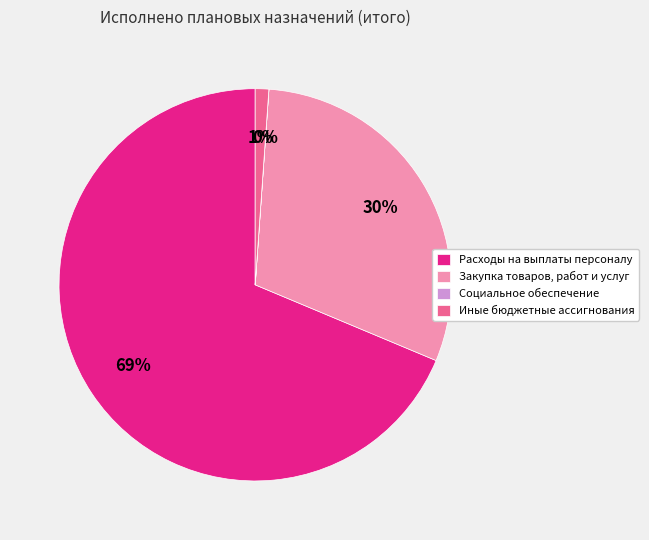

Which category has the biggest portion of the pie?

Расходы на выплаты персоналу